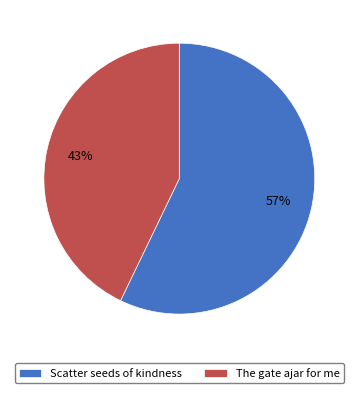

What is the smallest slice in the pie chart?

The gate ajar for me